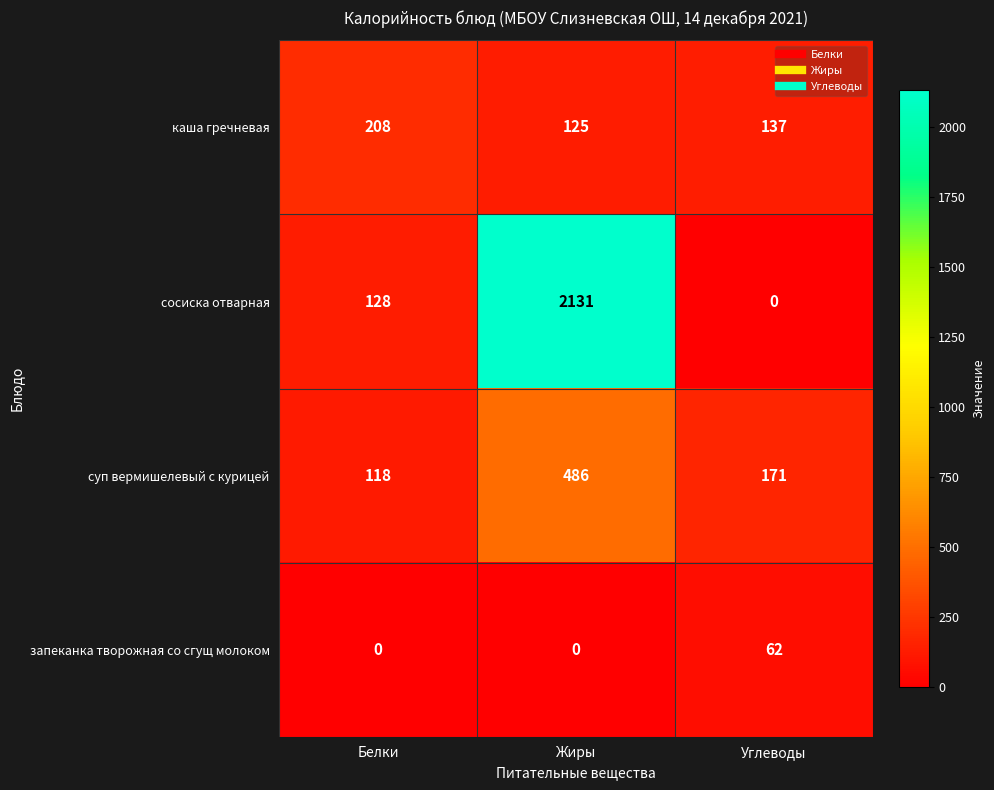

How many каша гречневая values are between 125 and 208?

3